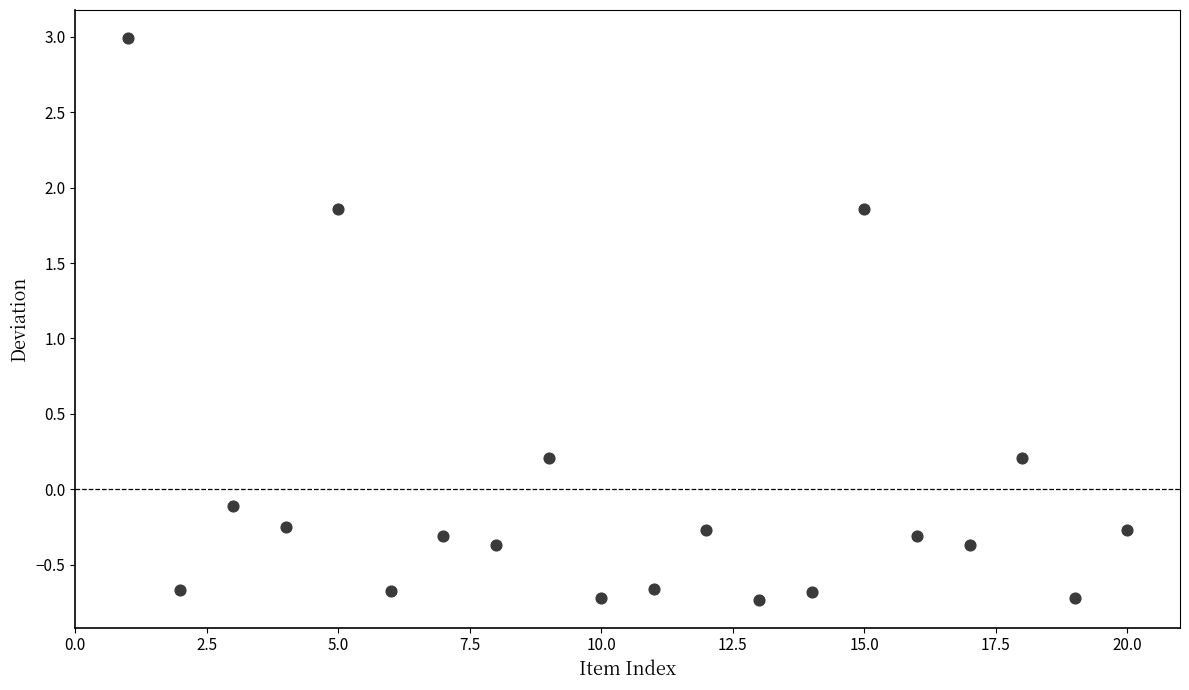

What is the range of X values (max minus min)?

19.0